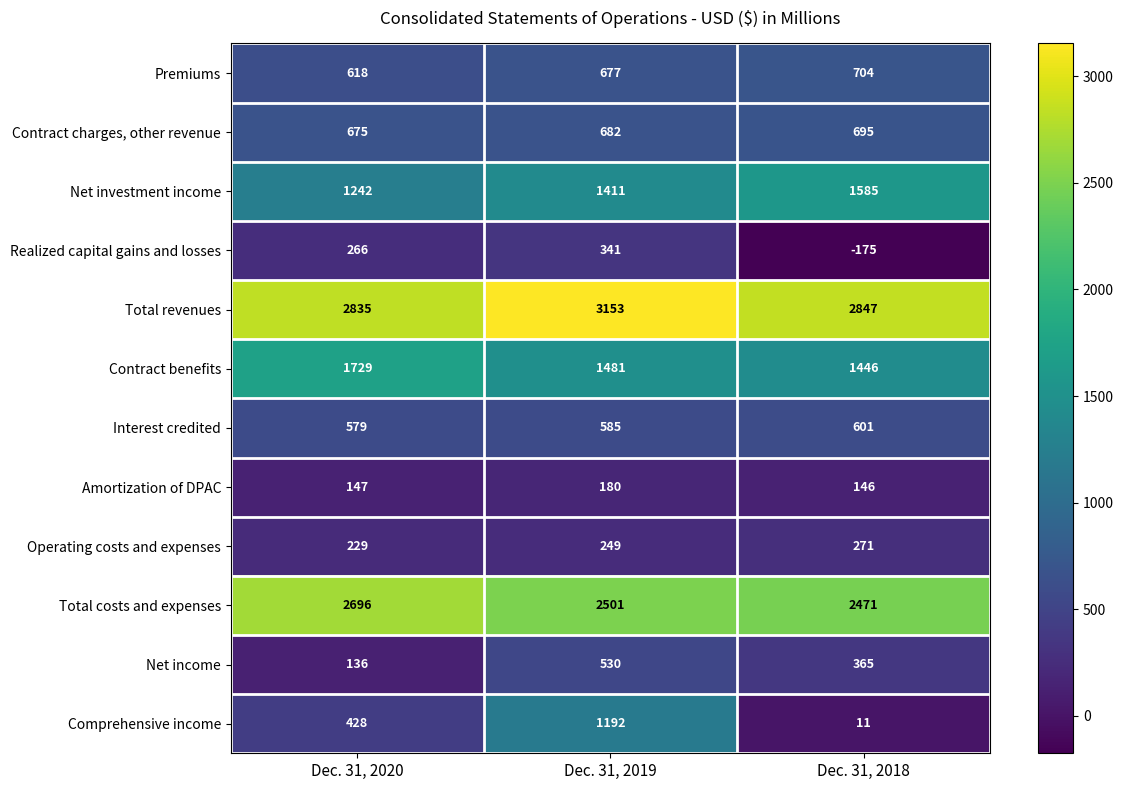

What is the total value across all series at Dec. 31, 2018?

10967